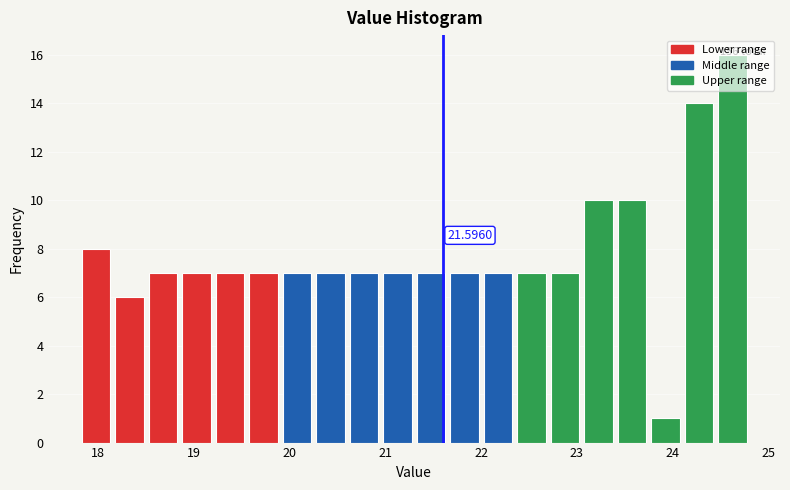

Around what value on the x-axis is the tallest bar? Give the approximate position of its centre, as read against the axis.

24.6